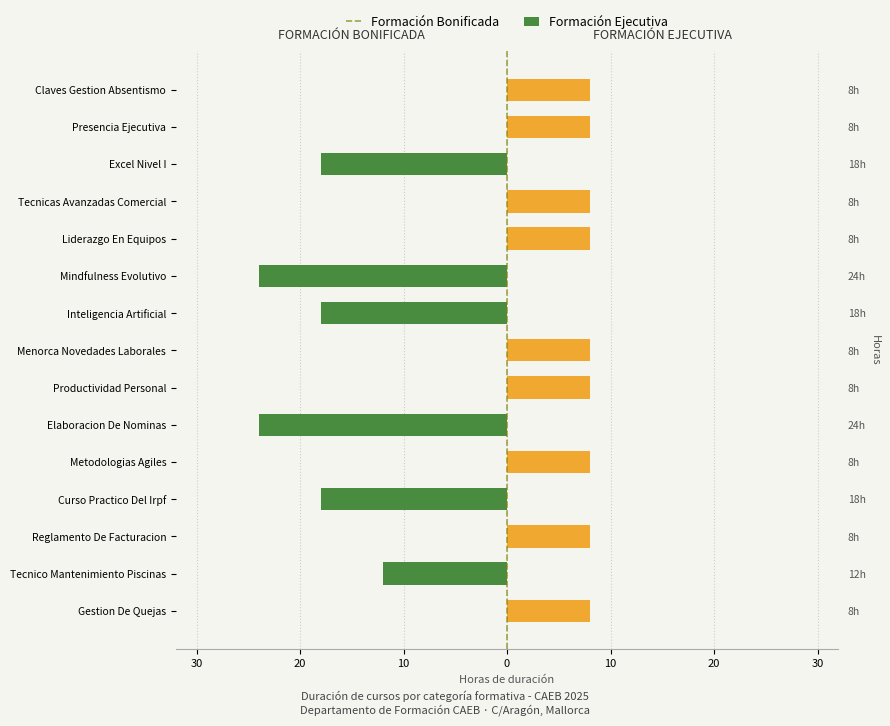

What is the difference between the second highest and minimum values in the Formación Bonificada series?

24